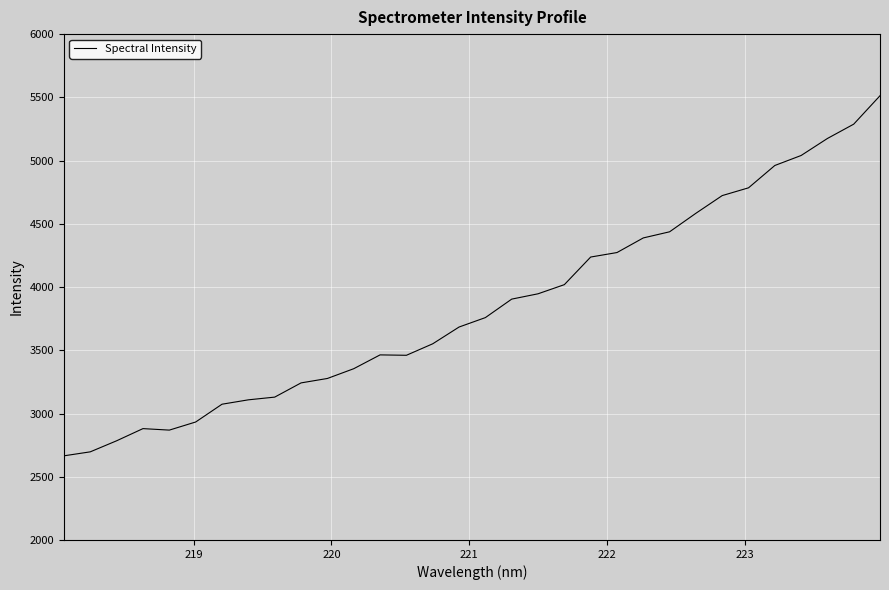

What is the difference between the maximum and minimum values?

2847.4